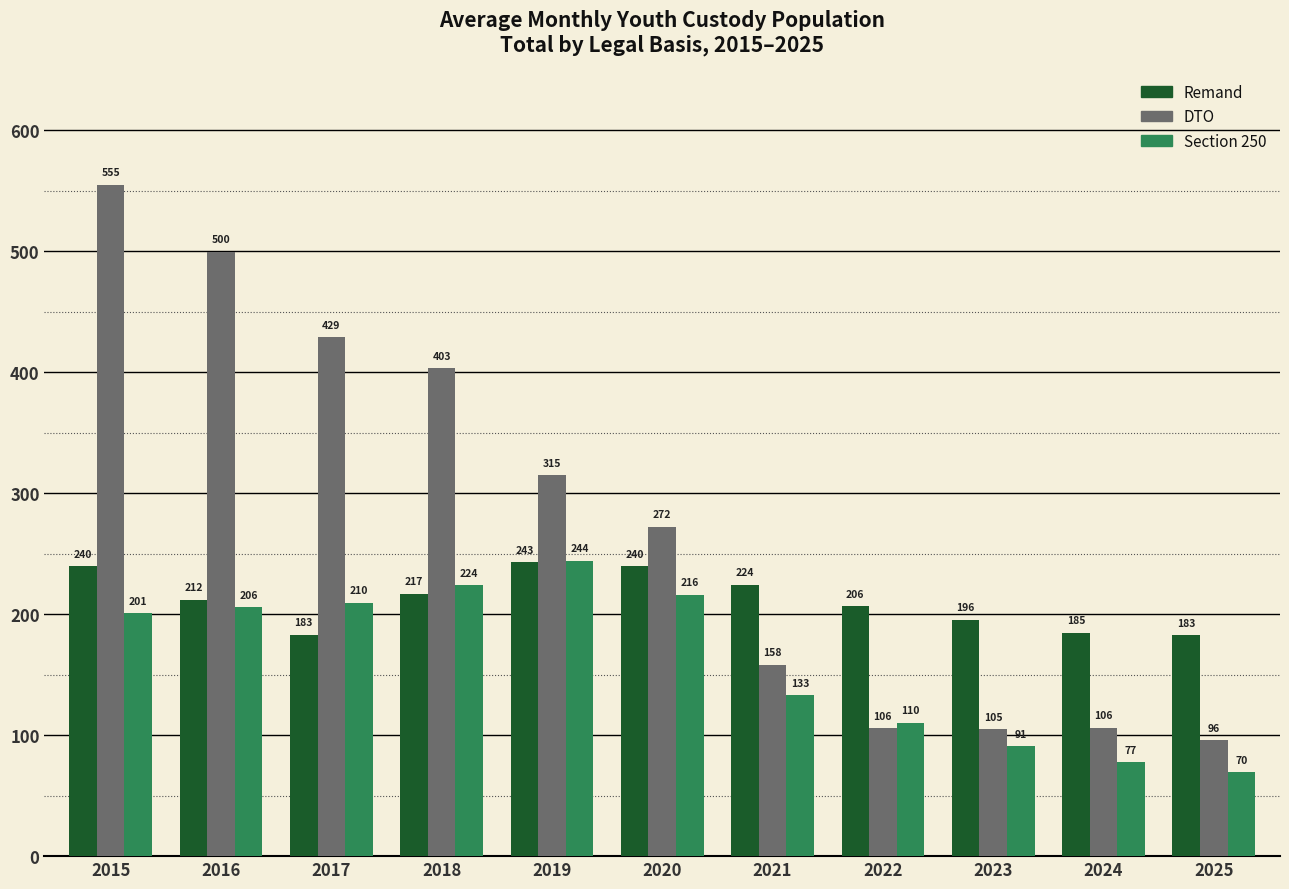

What is the minimum value for Section 250?

69.8